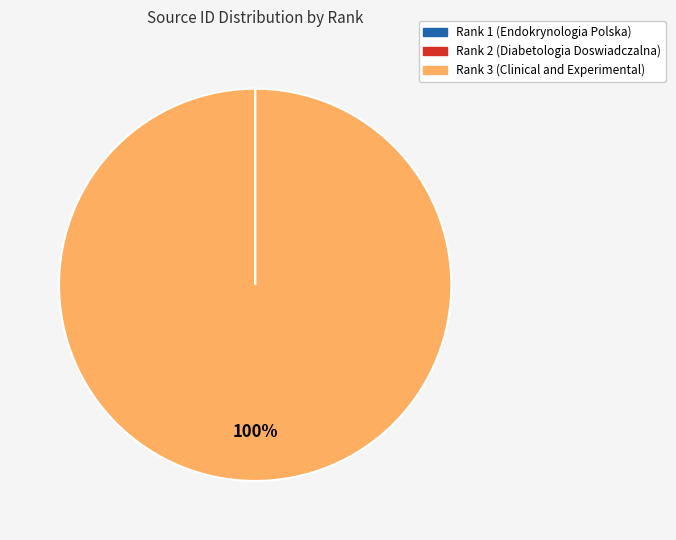

The Rank 3 (Clinical and Experimental) slice represents 89% of the pie. True or false?

False